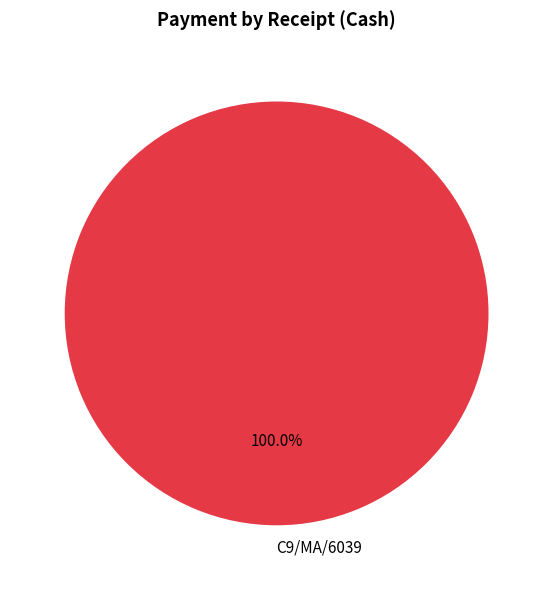

Rank the categories by value from lowest to highest.

C9/MA/6039